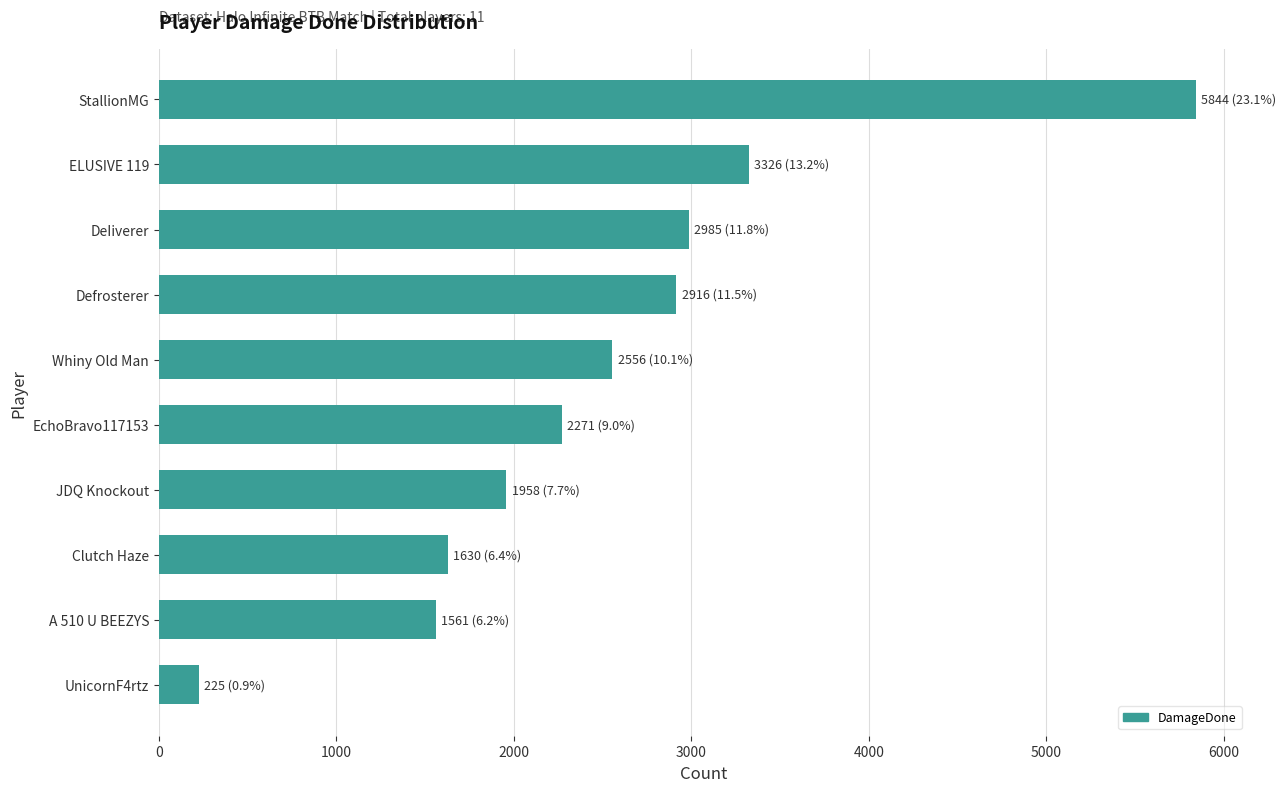

Reading bottom to top, what are all the values shown in this chart?

UnicornF4rtz=225	A 510 U BEEZYS=1561	Clutch Haze=1630	JDQ Knockout=1958	EchoBravo117153=2271	Whiny Old Man=2556	Defrosterer=2916	DeIiverer=2985	ELUSIVE 119=3326	StallionMG=5844